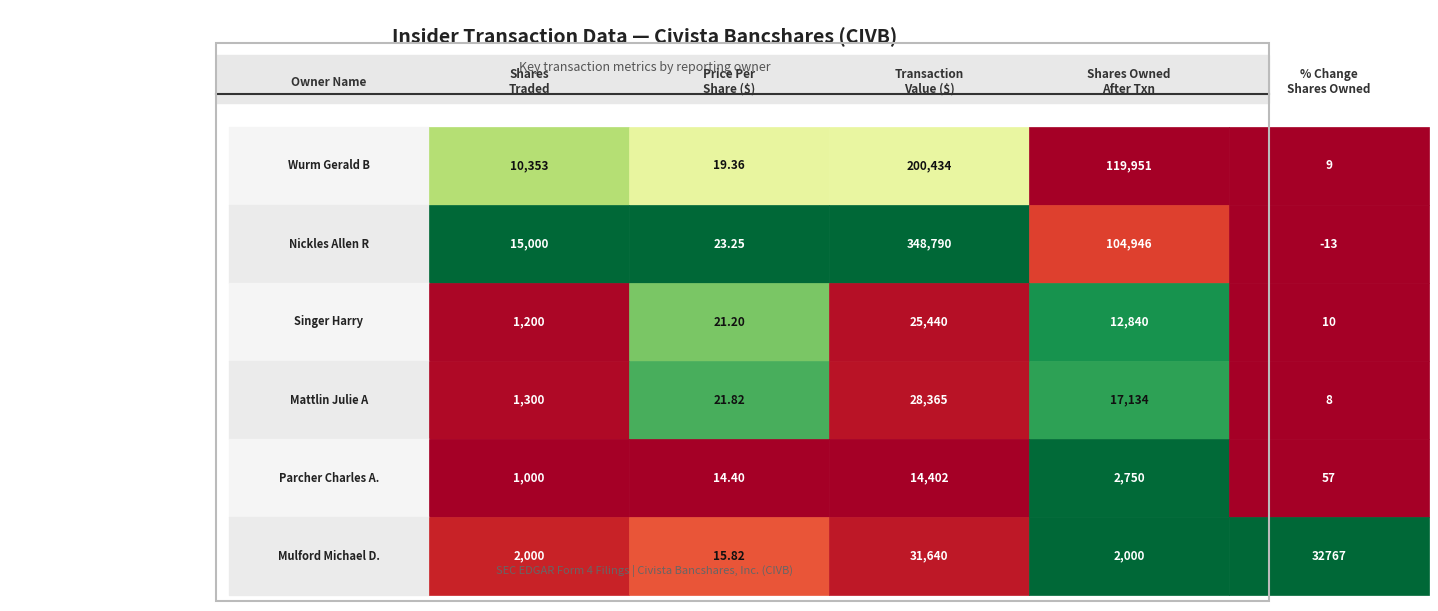

What is the difference between the maximum and second lowest values in the Nickles Allen R series?

348766.7